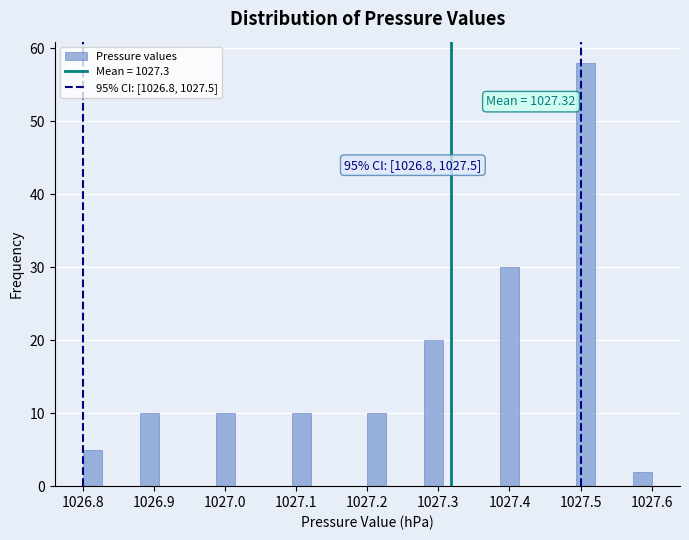

Read against the x-axis, roughly where is the centre of the tallest bar?

1027.51